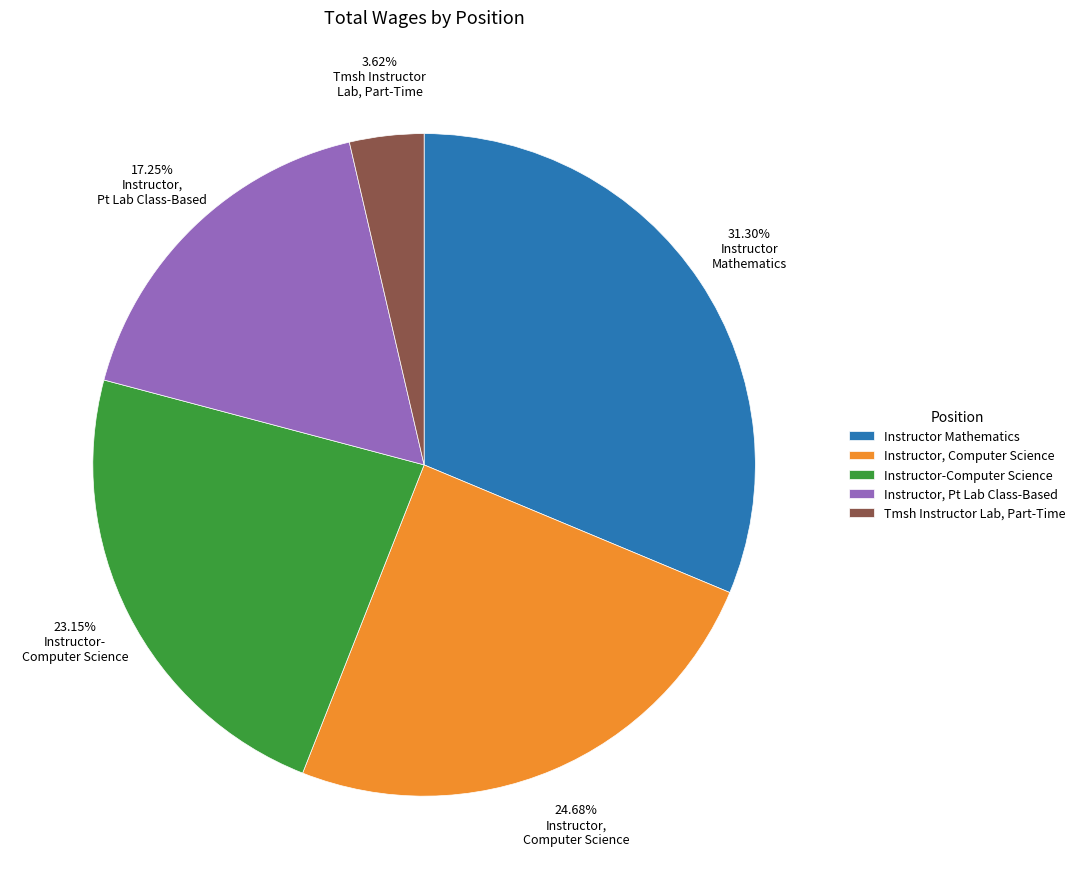

What is the total percentage of Instructor, Computer Science and Instructor Mathematics?

56.0%